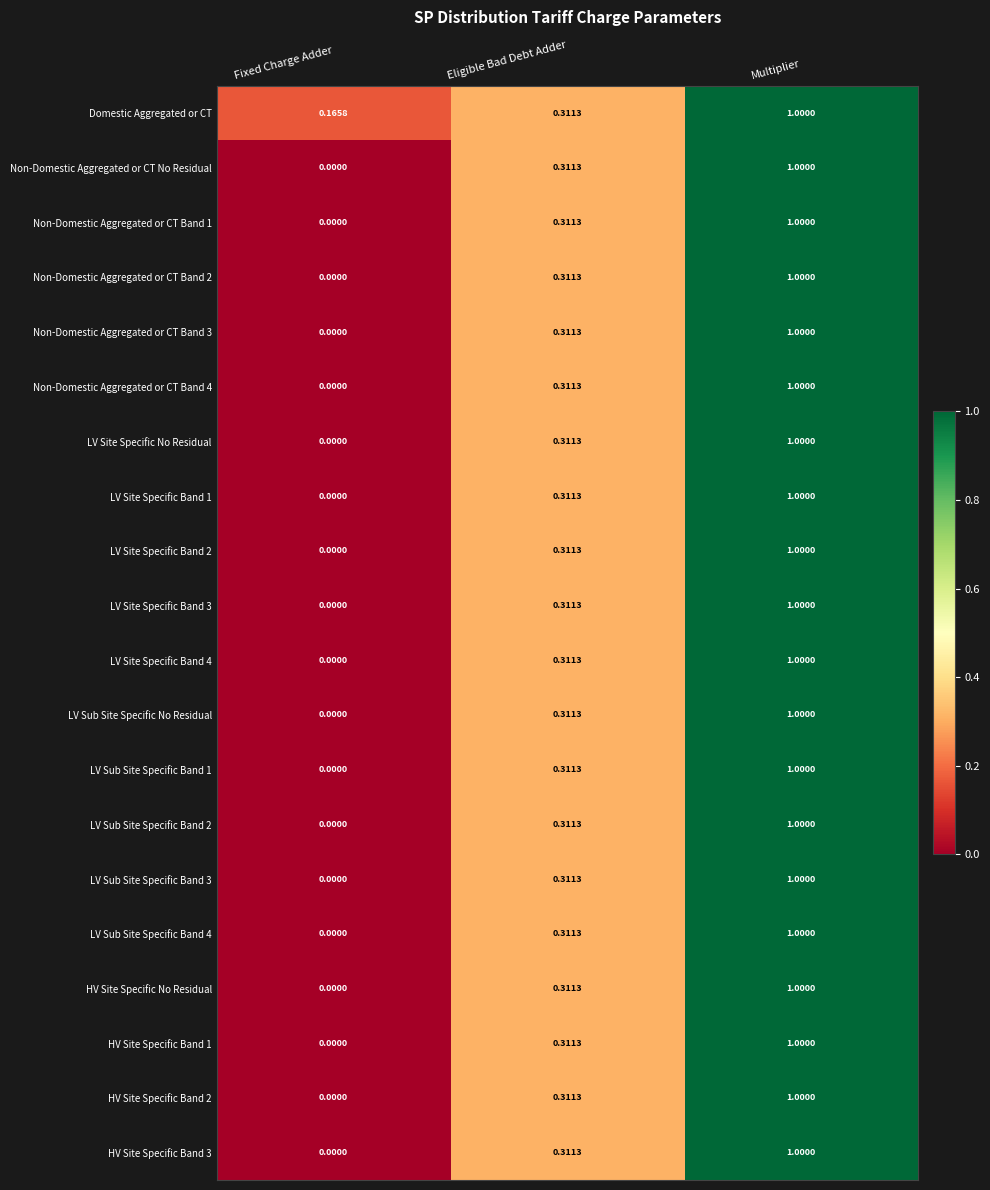

How many distinct data groups are displayed?

20